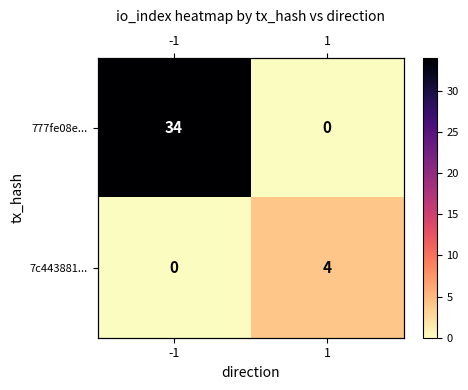

At which category is the sum across all series the highest?

-1